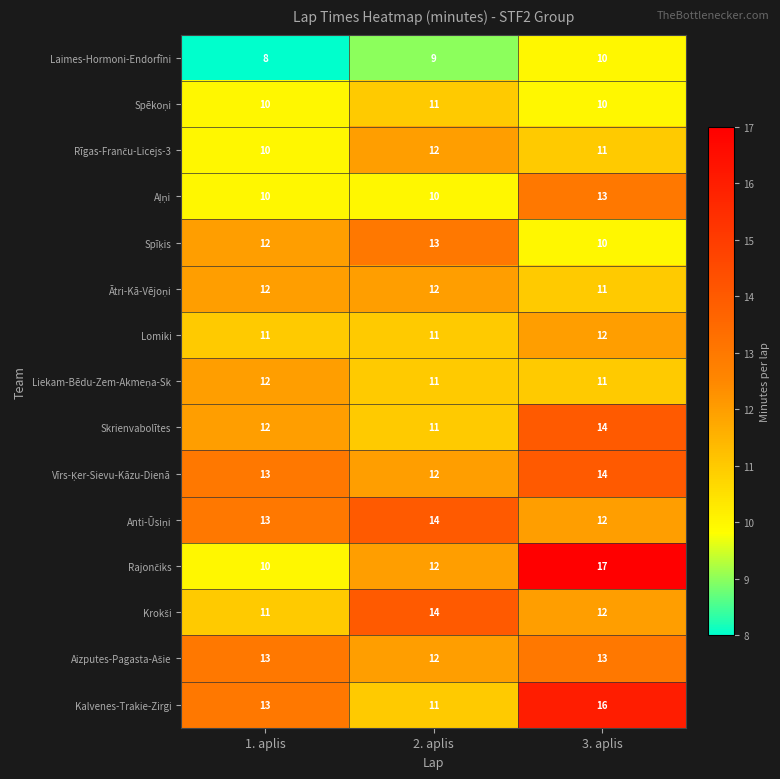

What is the sum of the Skrienvabolītes values at 2. aplis and 3. aplis?

25